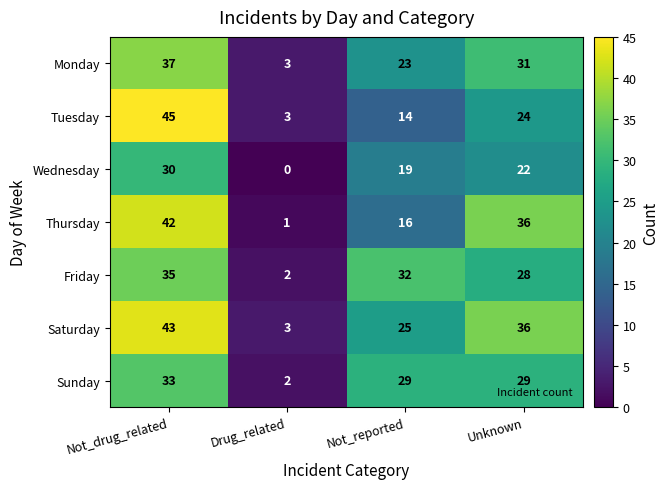

How many distinct data groups are displayed?

7